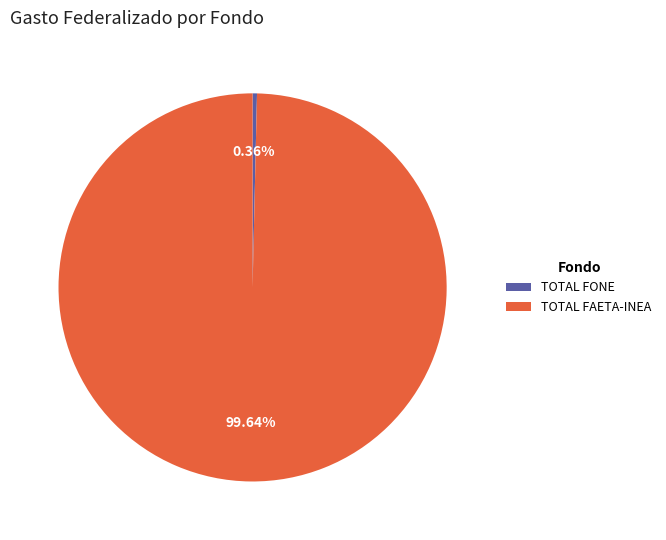

To the nearest percent, what is the average slice percentage?

50%